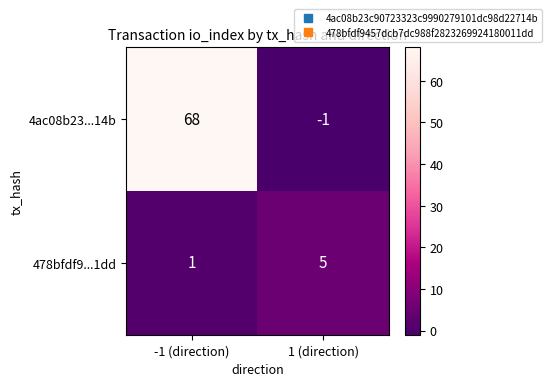

List the series in order of their overall mean, lowest first.

478bfdf9...1dd, 4ac08b23...14b